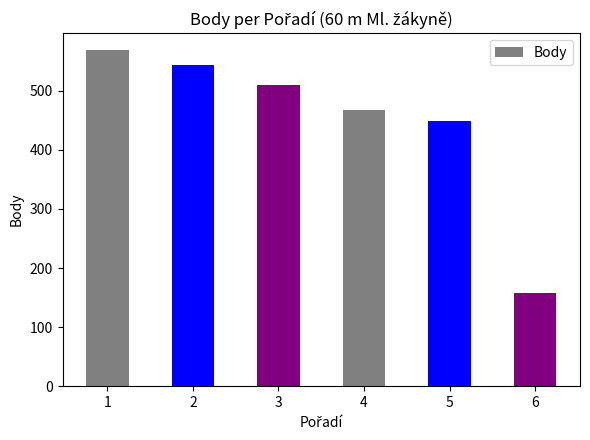

How many distinct data groups are displayed?

1